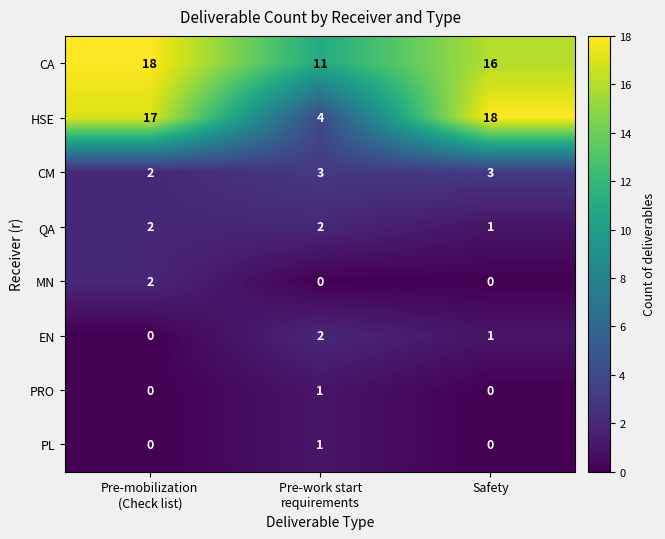

True or false: HSE has a value of 5 at Safety.

False